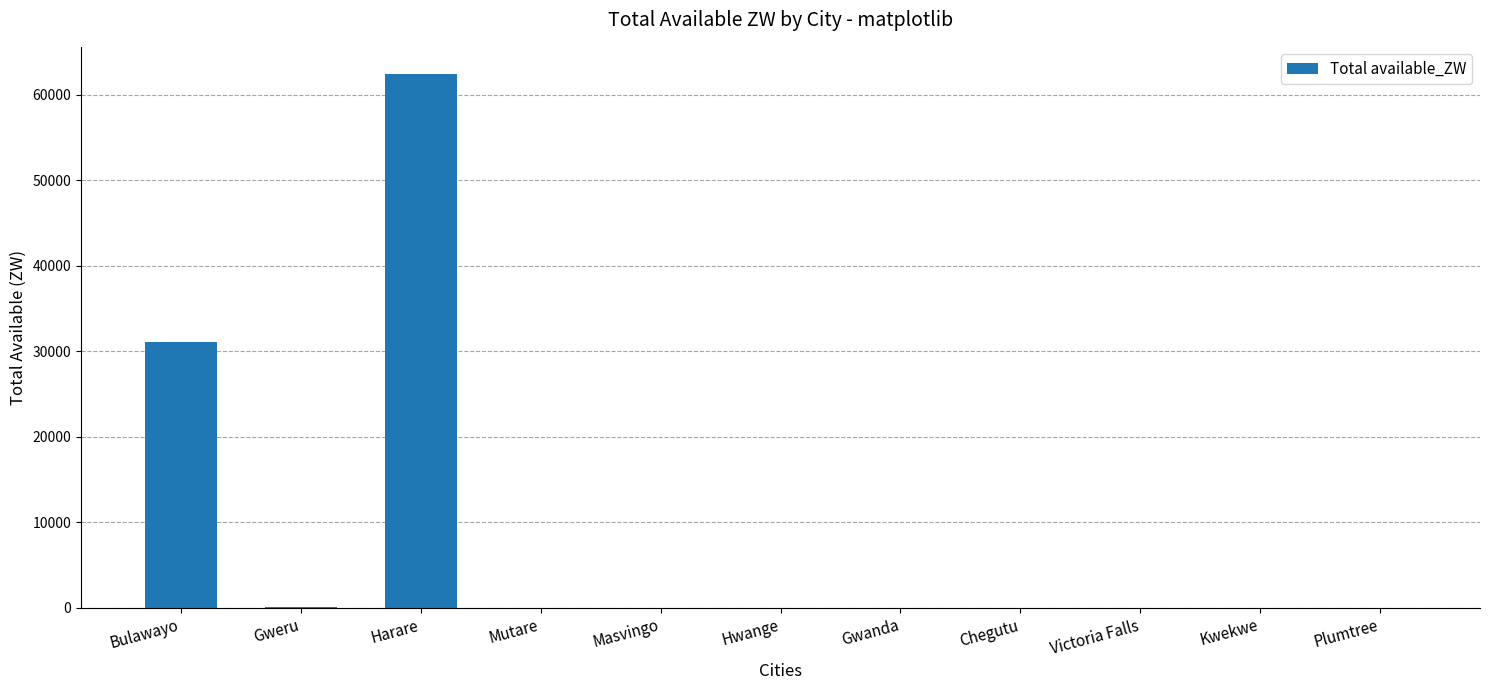

Are the bars horizontal?

No